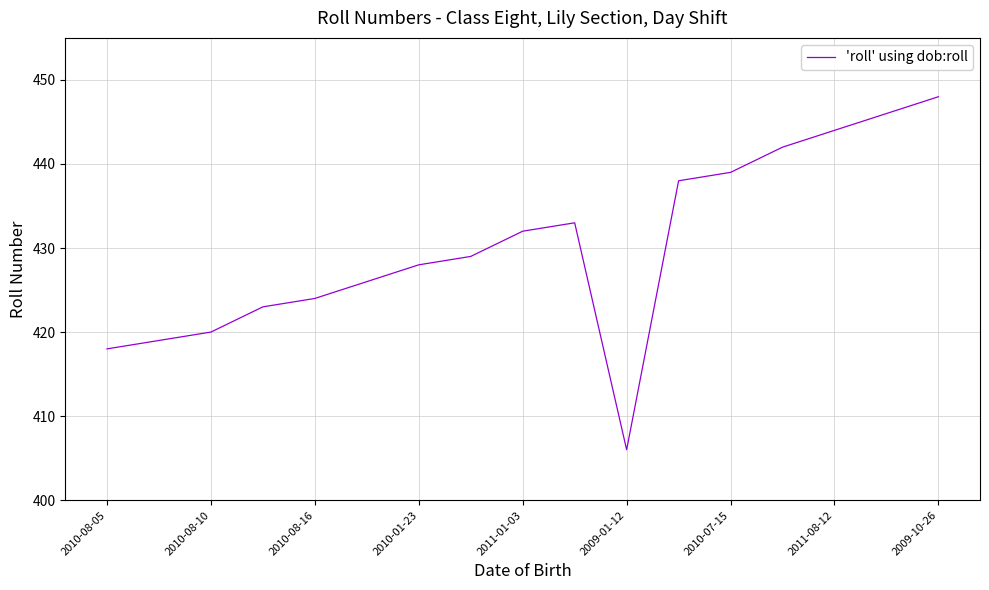

What is the difference between the maximum and minimum values?

42